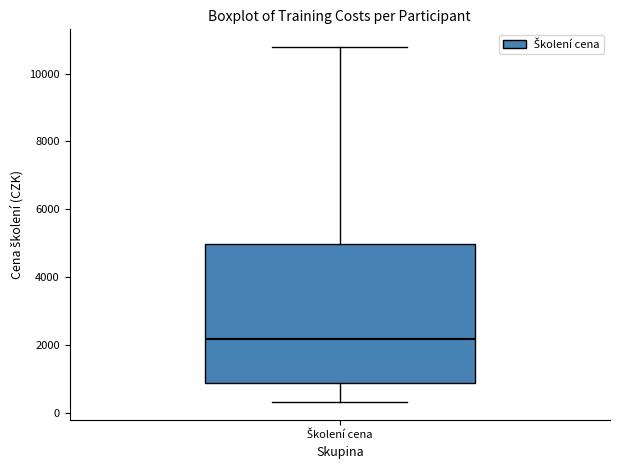

Transcribe this box plot: give where the median line is, the range the box spans, and where the two whiskers end, as read against the y-axis. The values are not printed on the chart, so give them approximately, as read against the axis.

median 2200, box 800 to 5000, whiskers 400 to 10800